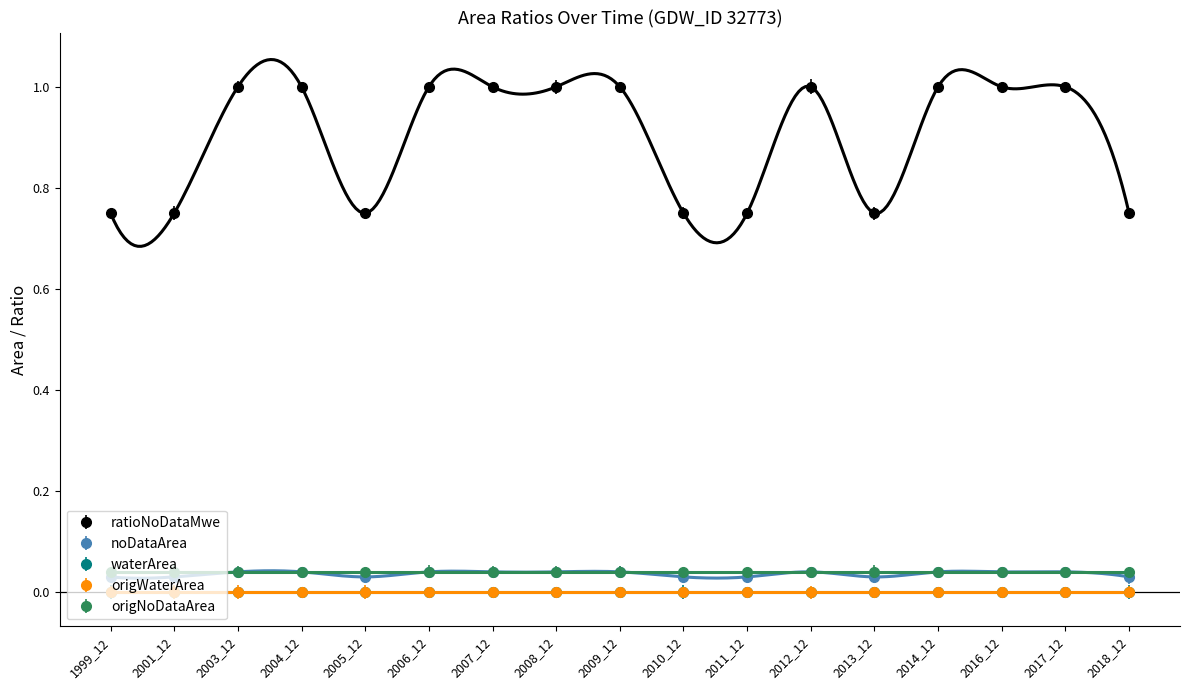

True or false: origWaterArea and waterArea intersect in this chart.

False